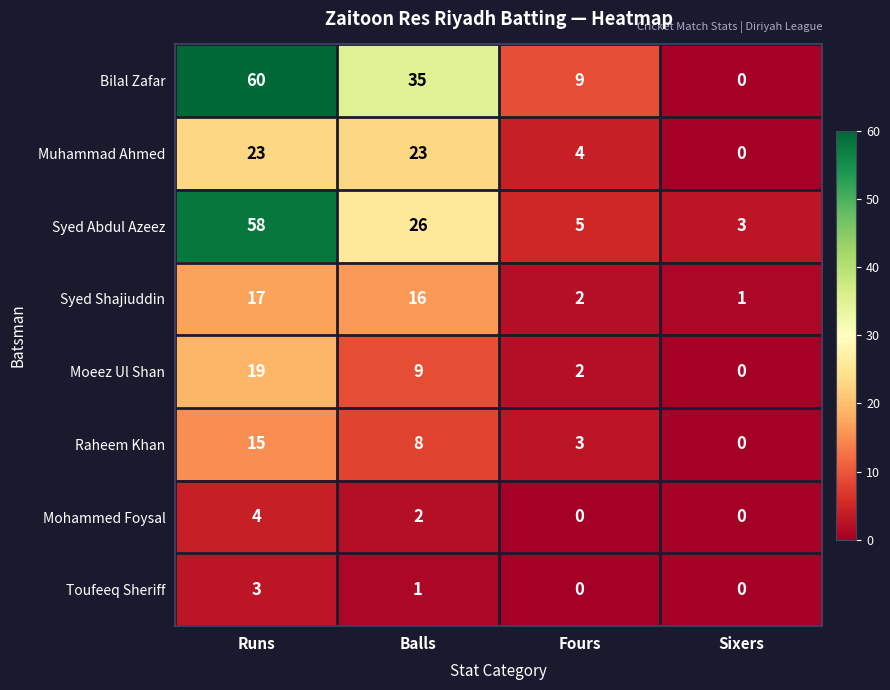

How many series are shown in this chart?

8